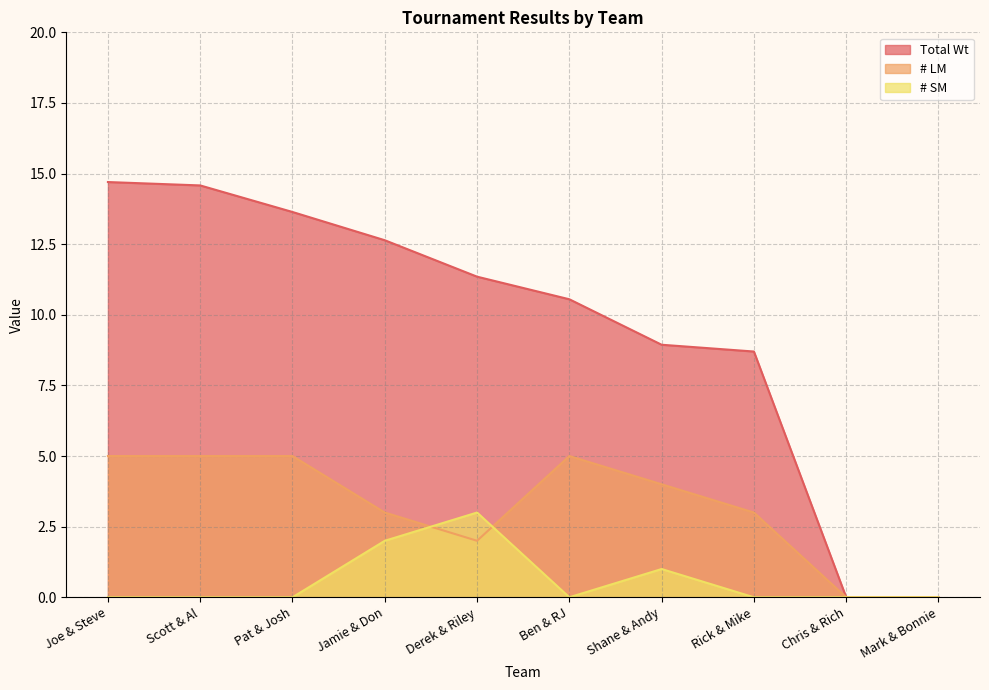

What is the highest value of the Total Wt series?

14.7